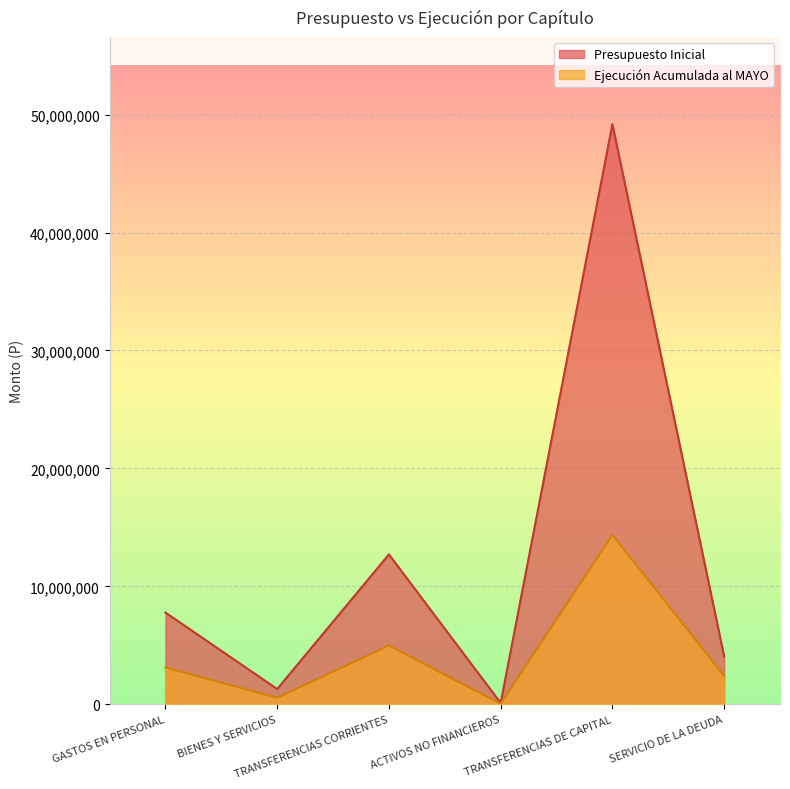

Between BIENES Y SERVICIOS and ACTIVOS NO FINANCIEROS, which series saw the biggest shift?

Presupuesto Inicial